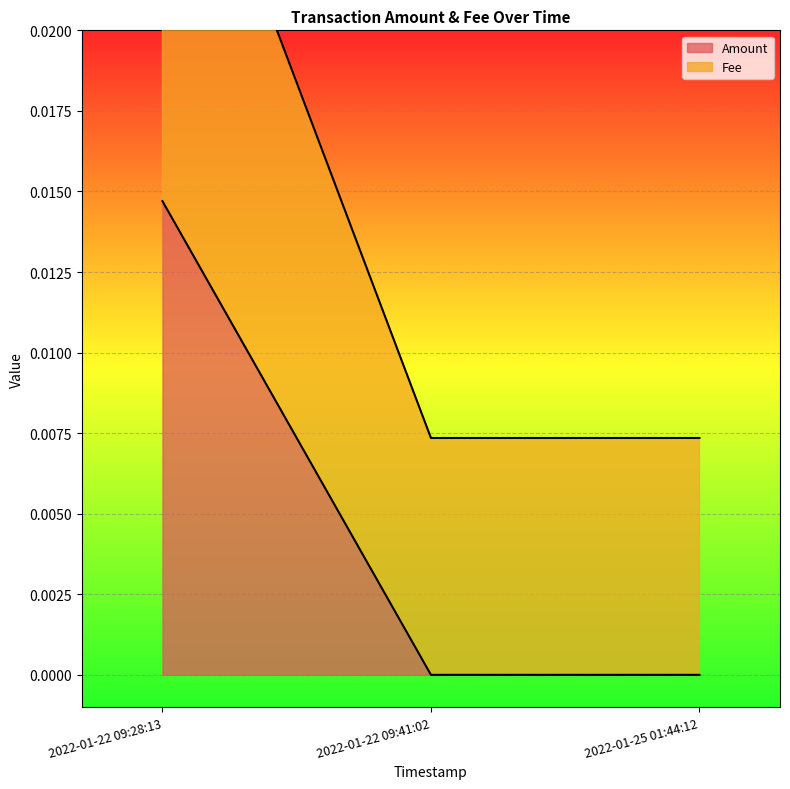

How many lines are shown in the chart?

2